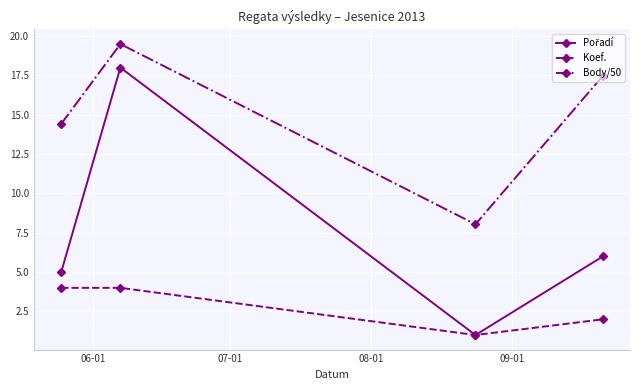

True or false: Body/50 has more than 1 interior local peaks.

False